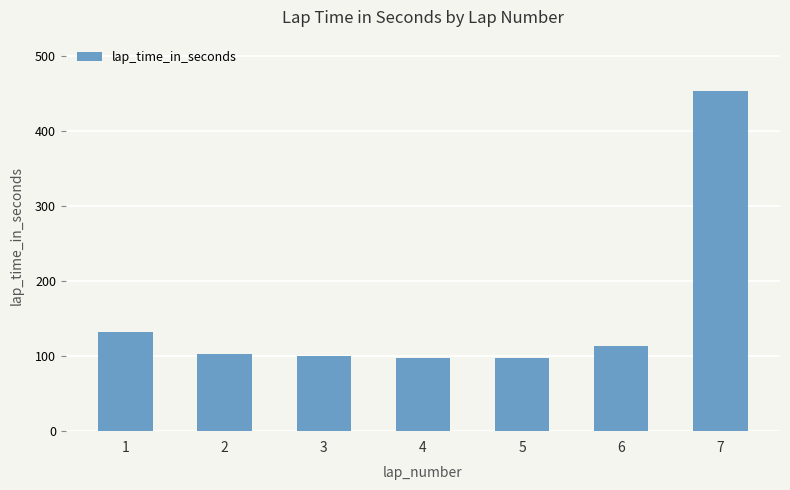

What is the average value?

156.5